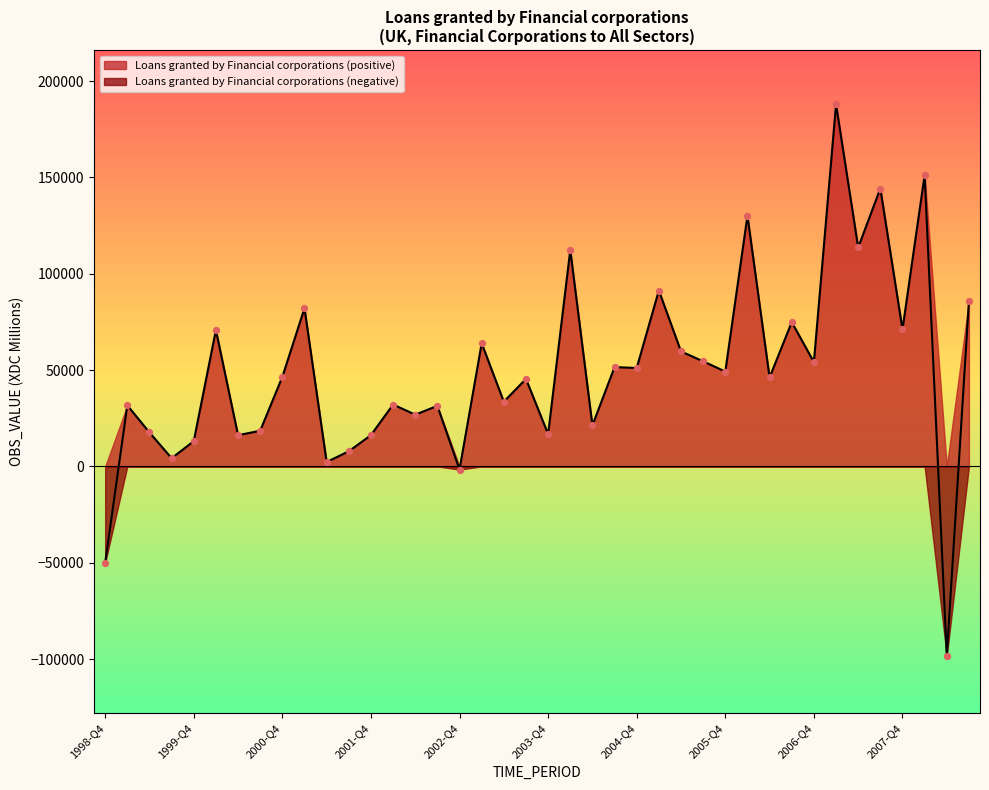

Which has a higher value, 2007-Q1 or 2001-Q3?

2007-Q1